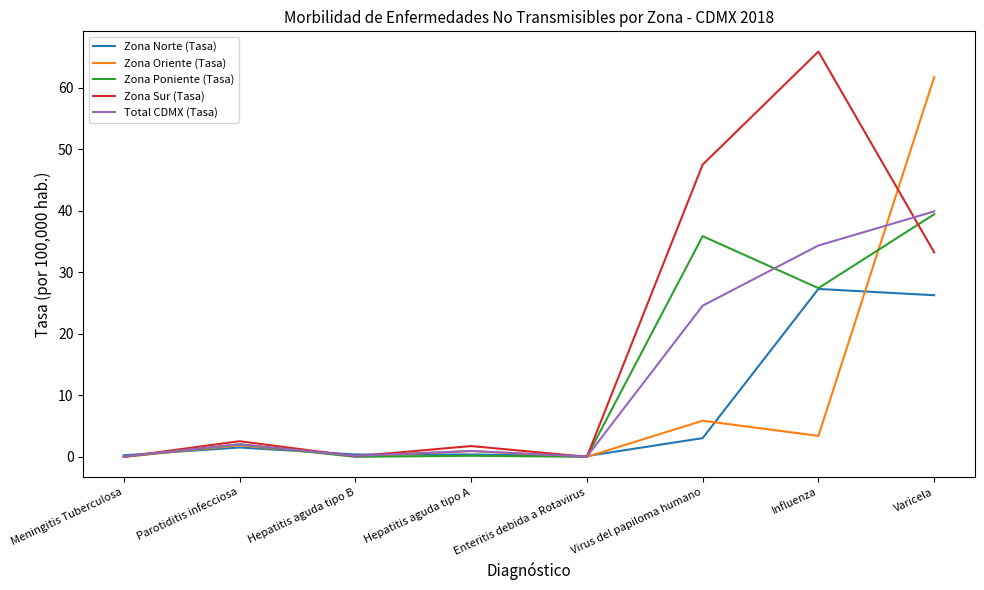

True or false: Zona Norte (Tasa) and Zona Oriente (Tasa) cross at least once.

True